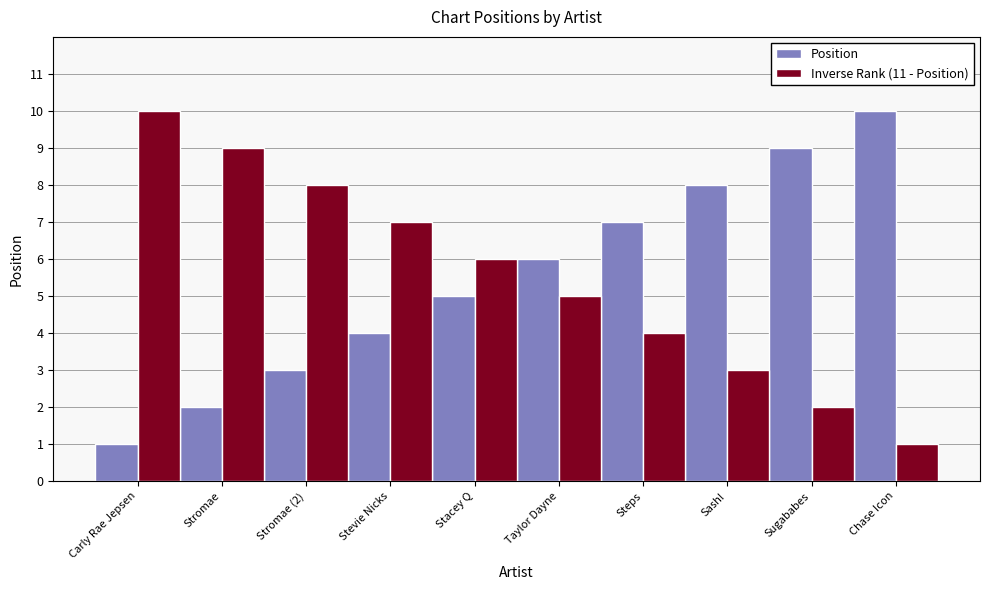

Is the value of Inverse Rank (11 - Position) at Stromae greater than the value of Position at Taylor Dayne?

Yes